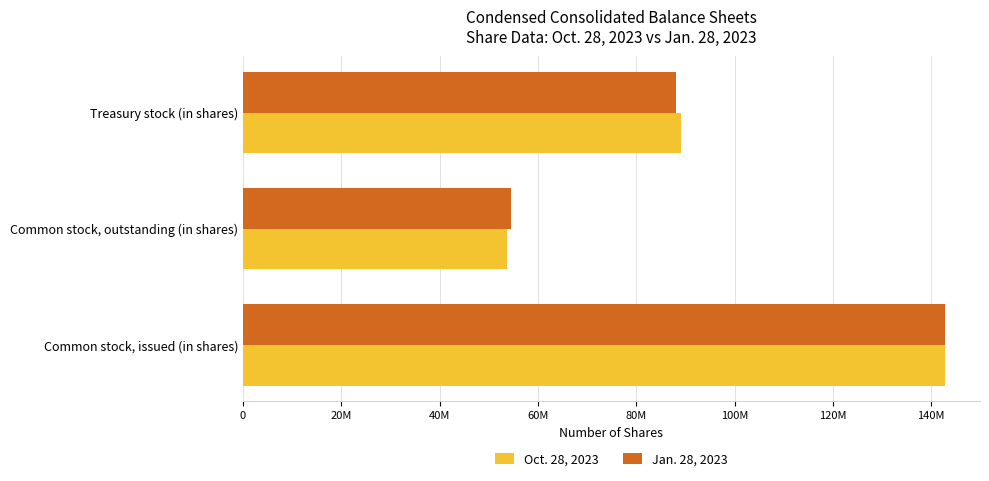

List the series in order of their peak value, highest first.

Oct. 28, 2023, Jan. 28, 2023